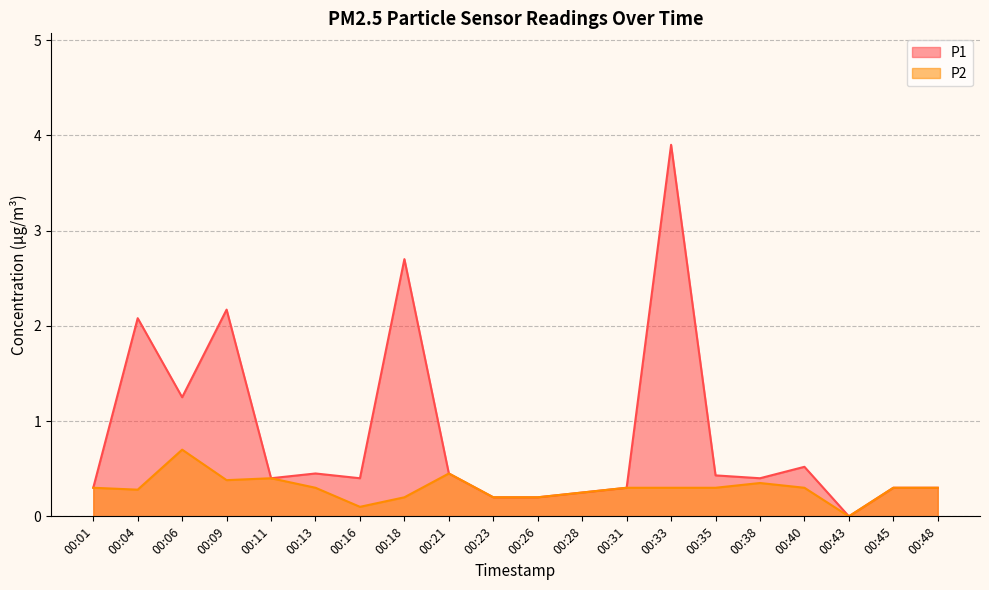

What are all the series names shown in the legend?

P1, P2